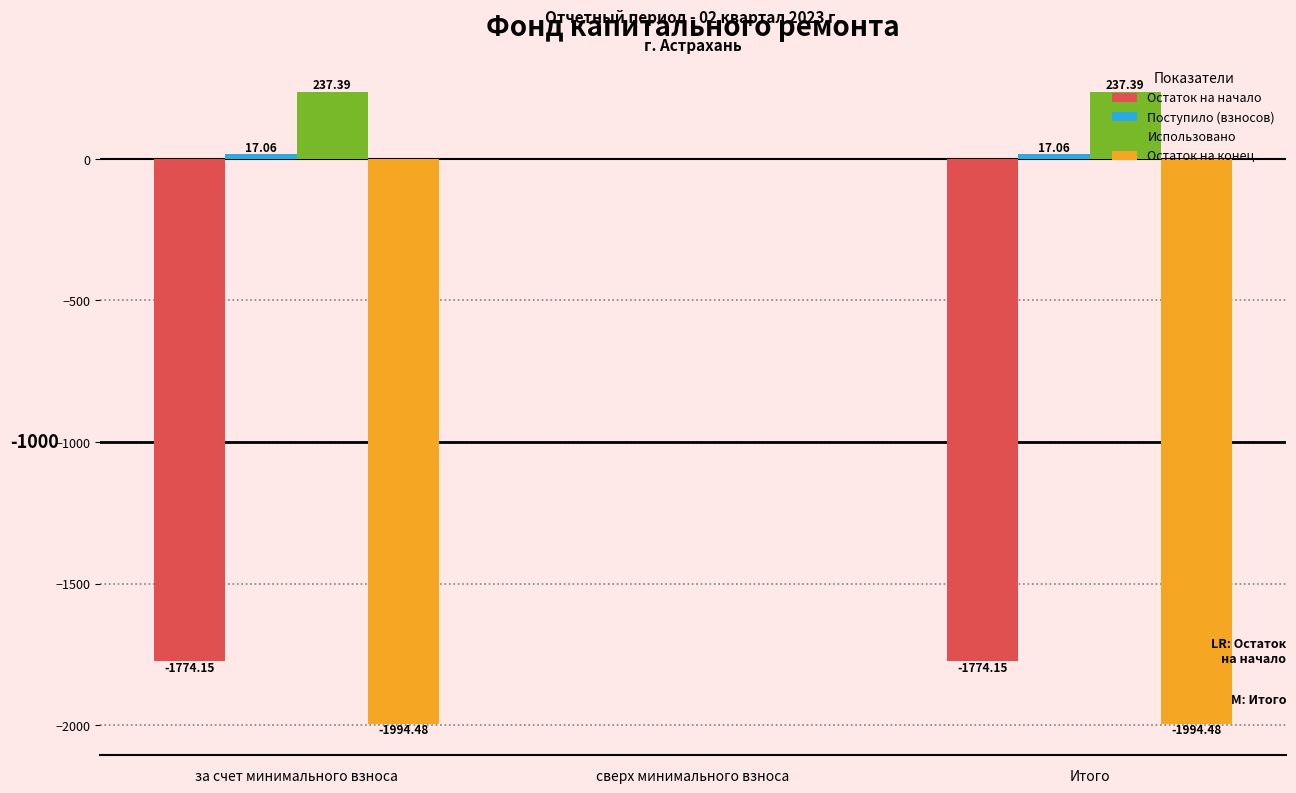

Does the chart contain stacked bars?

No